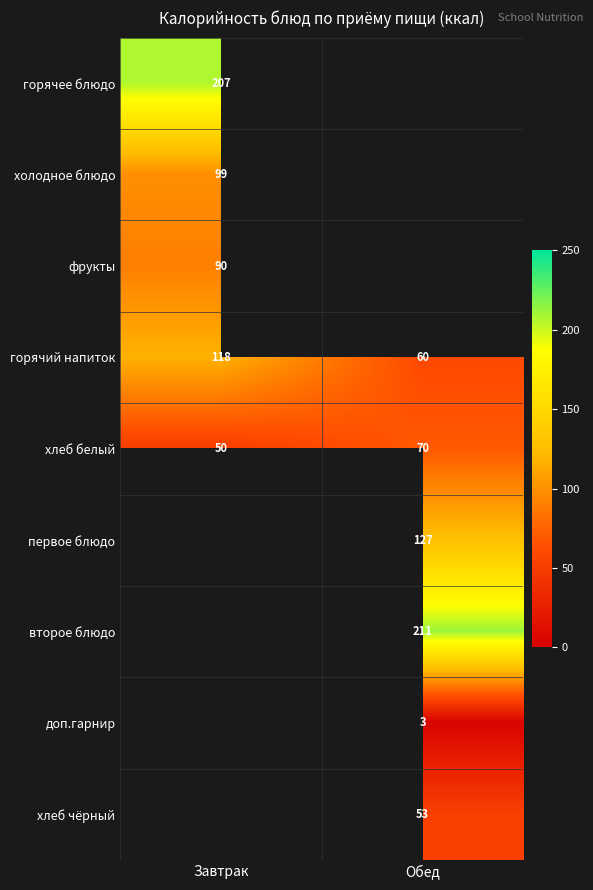

The value of горячее блюдо at Завтрак is 207. True or false?

True